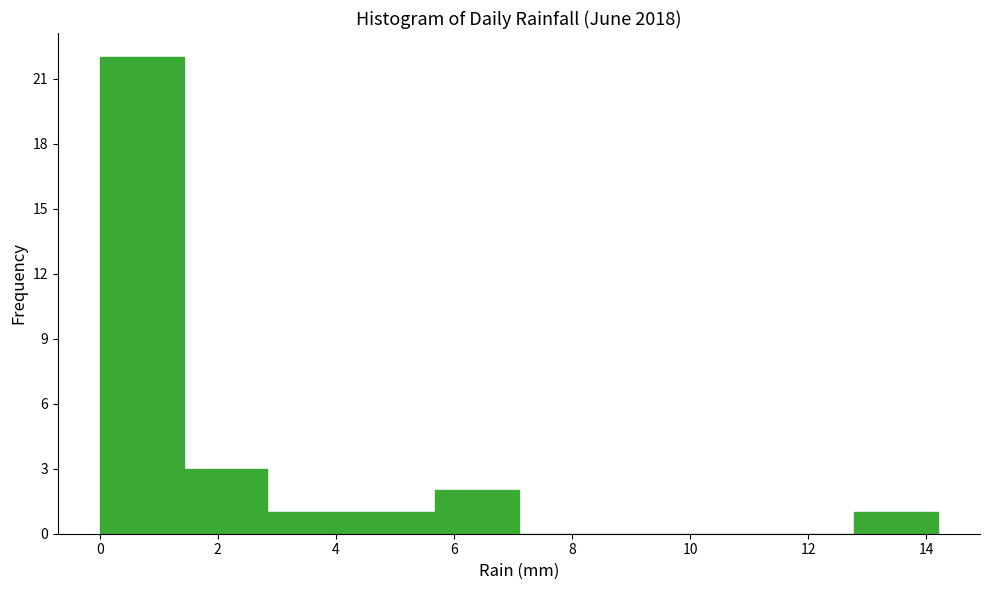

Reading left to right, list every bar in this chart as the range it spans on the x-axis followed by its height. Neither the bar edges nor the heights are printed on the chart, so give them approximately, as read against the axes.

0.00 to 1.42: 22
1.42 to 2.84: 3
2.84 to 4.26: 1
4.26 to 5.68: 1
5.68 to 7.10: 2
7.10 to 8.52: 0
8.52 to 9.94: 0
9.94 to 11.36: 0
11.36 to 12.78: 0
12.78 to 14.20: 1